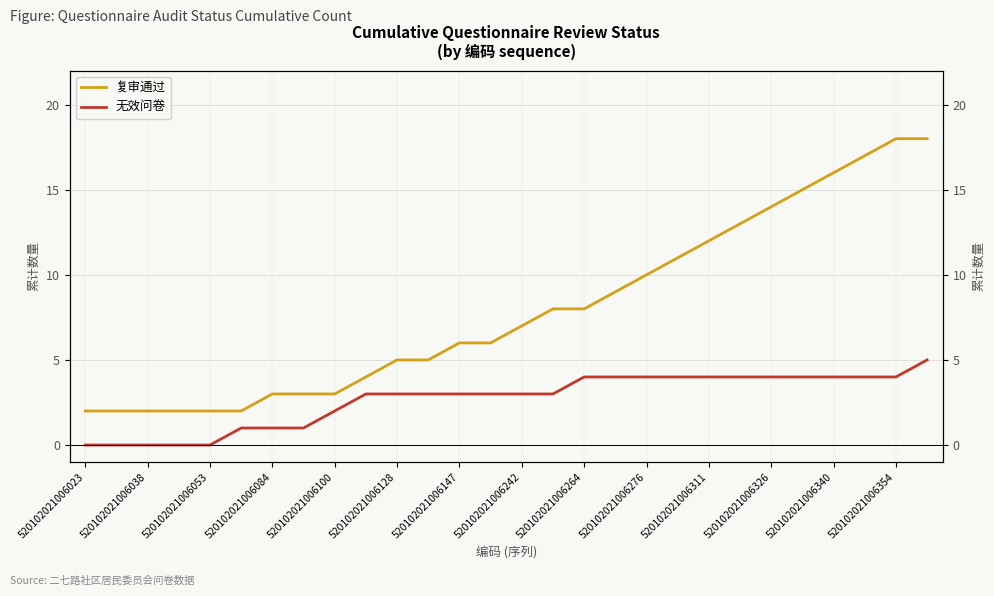

What is the sum of the 复审通过 values at 25 and 520102021006038?

19